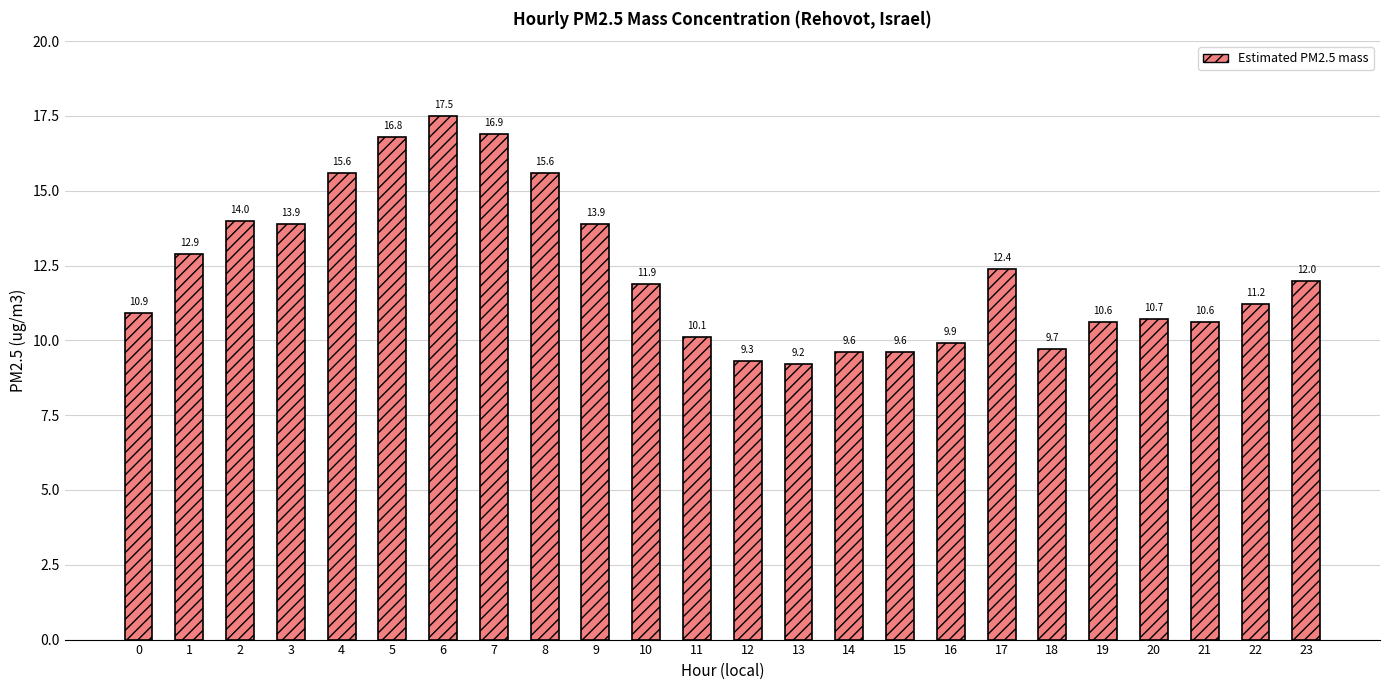

How many bars are there in total?

24